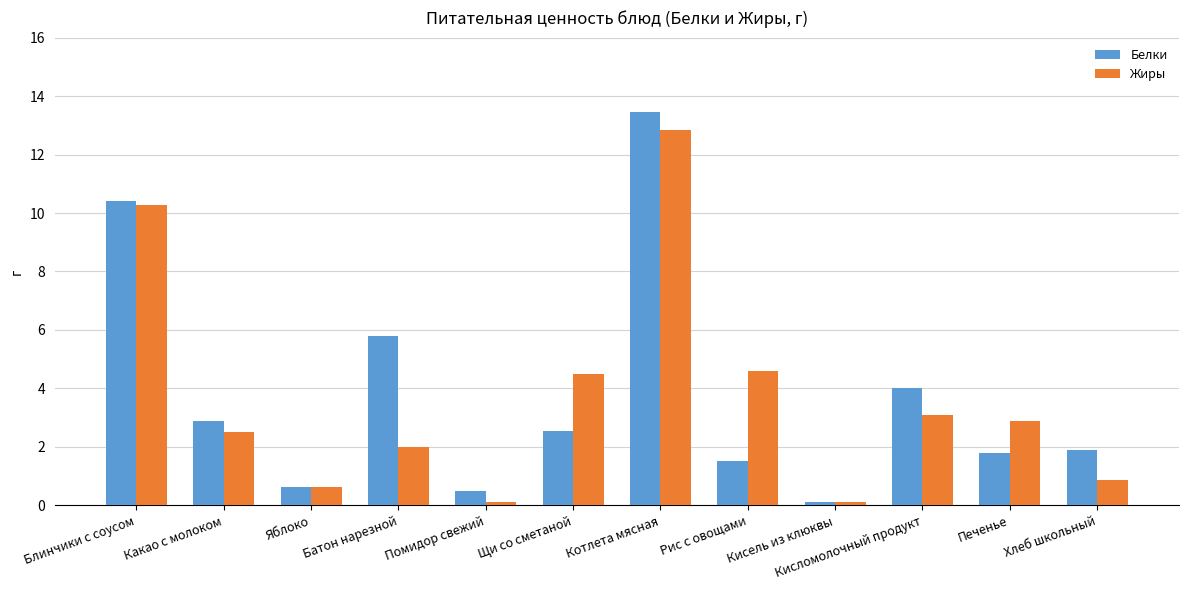

Read the Жиры value at Блинчики с соусом.

10.3